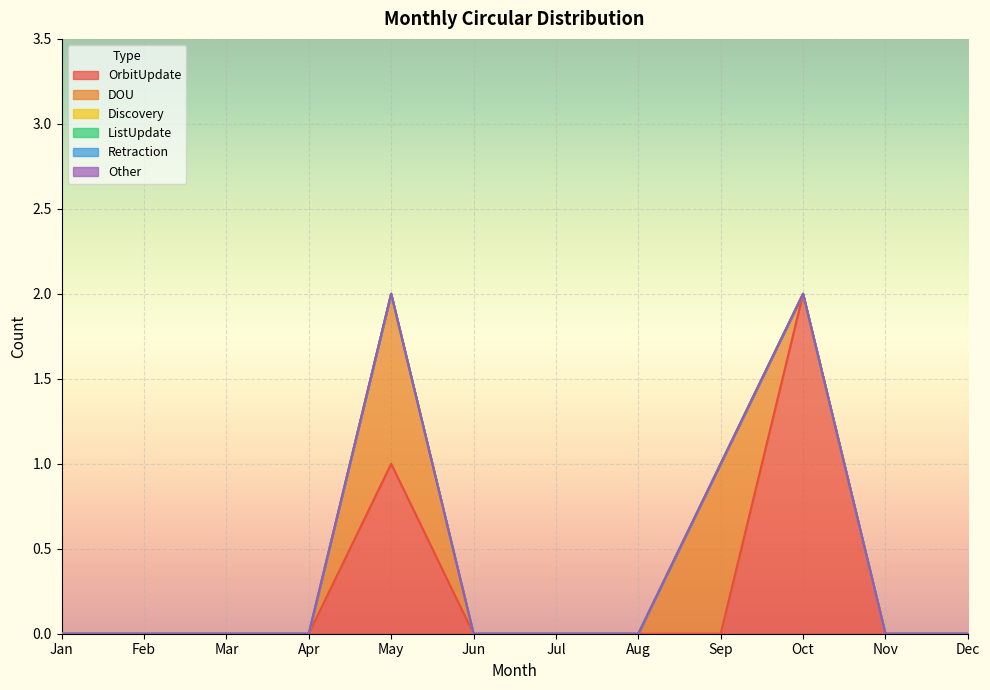

What are all the series names shown in the legend?

OrbitUpdate, DOU, Discovery, ListUpdate, Retraction, Other